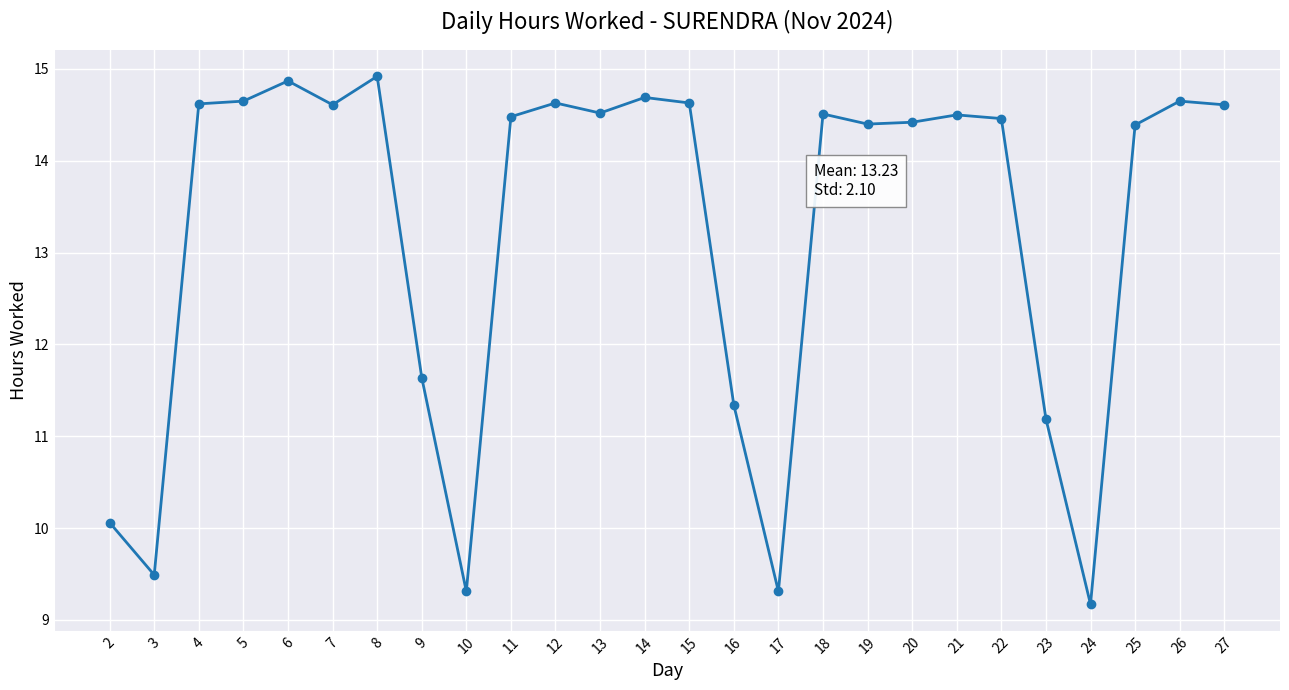

The value at 2 is 10.1. True or false?

True